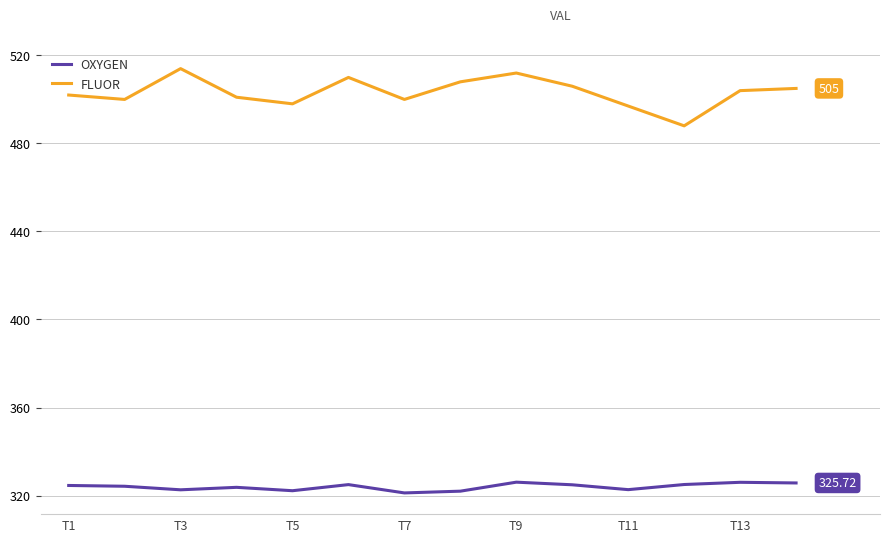

True or false: OXYGEN and FLUOR intersect in this chart.

False